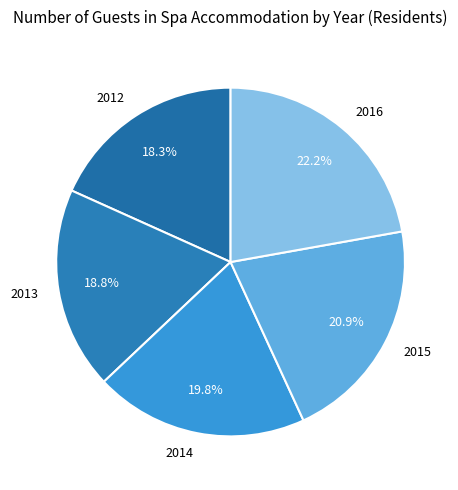

The 2014 slice represents 27% of the pie. True or false?

False